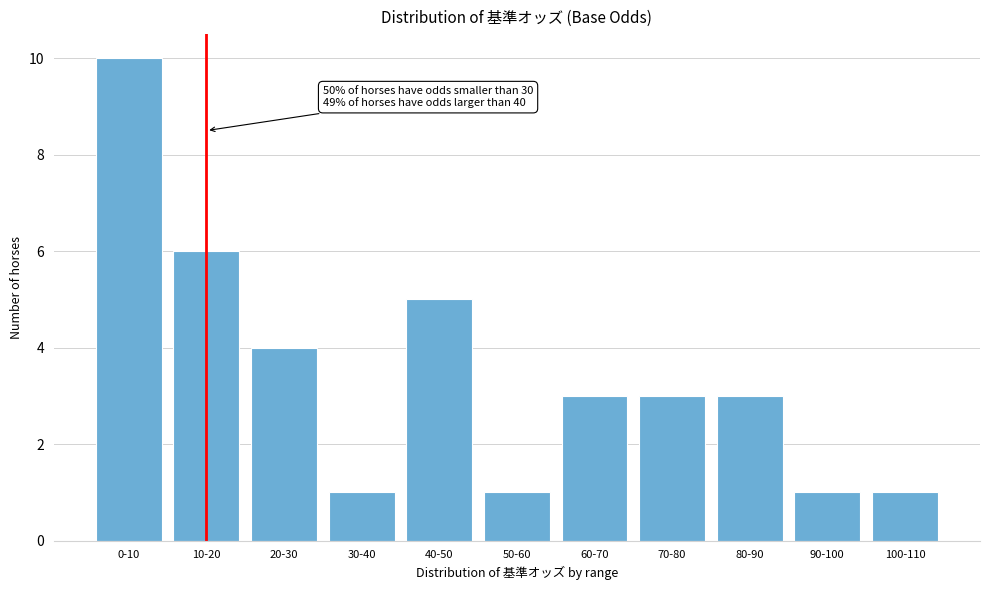

Reading left to right, transcribe all the data shown in this chart.

10	6	4	1	5	1	3	3	3	1	1